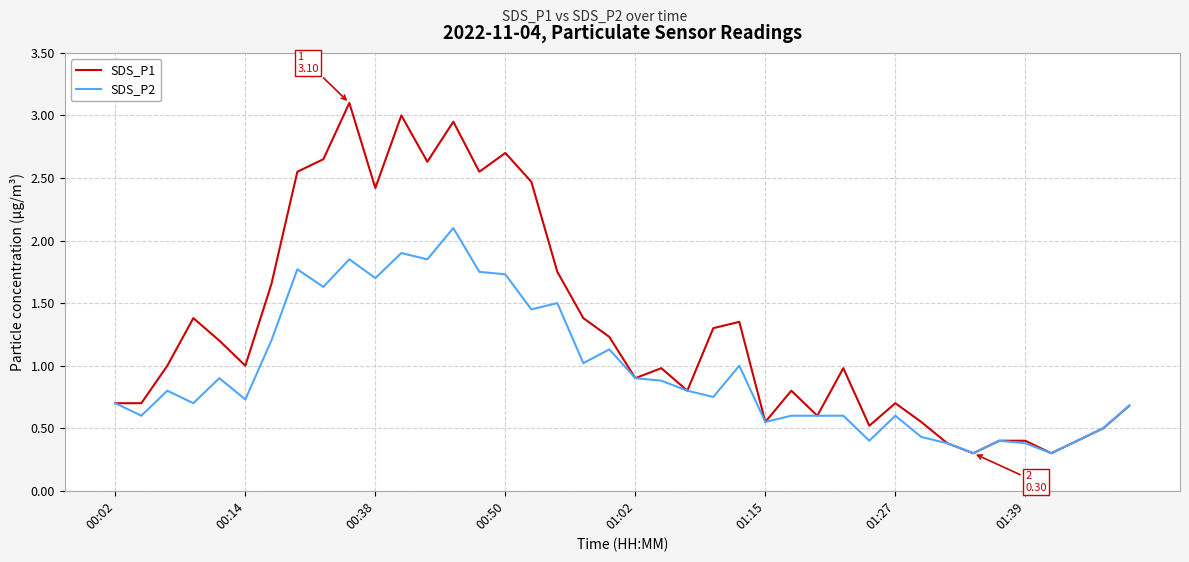

Which series has the largest total across all categories?

SDS_P1